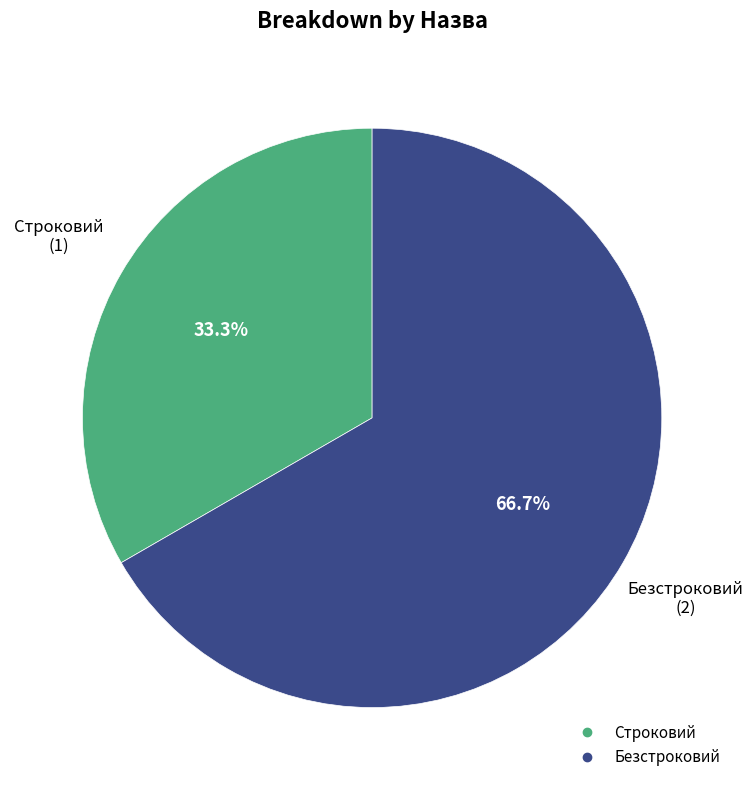

True or false: Строковий accounts for 33% of the total.

True